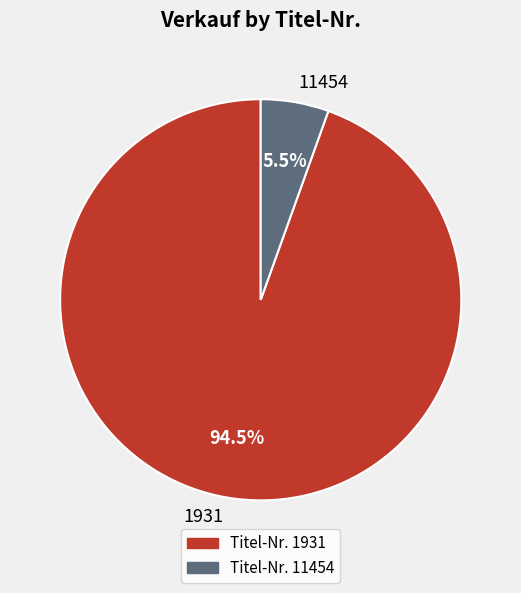

How many segments does this pie chart have?

2